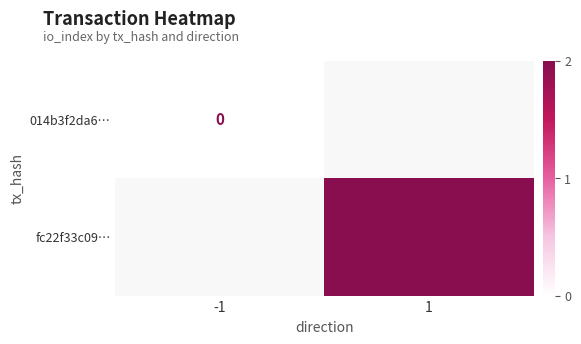

Is the value of 014b3f2da6… at -1 greater than the value of fc22f33c09… at 1?

No